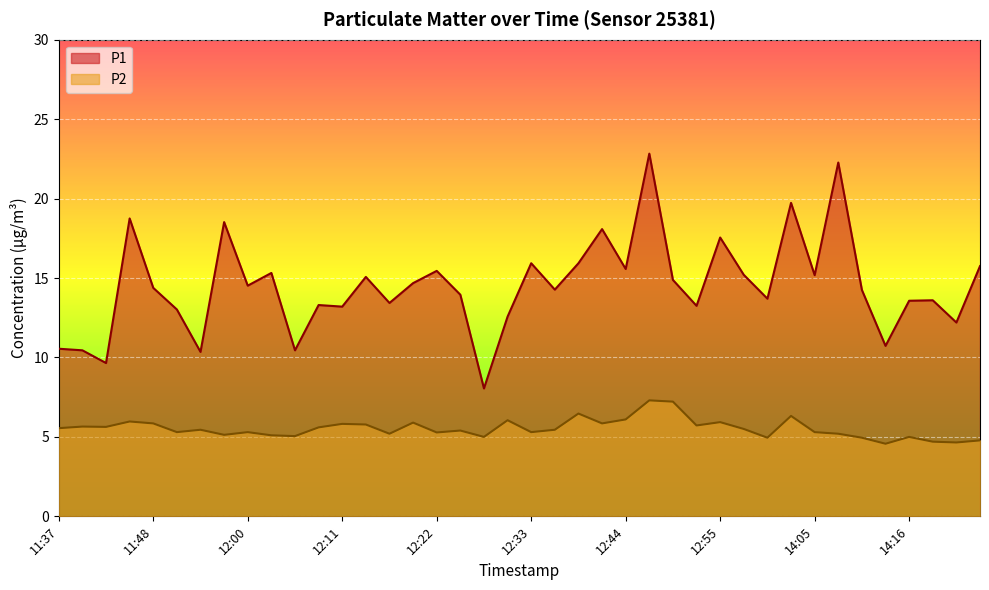

What is the label of the 35th point from the left?

14:11